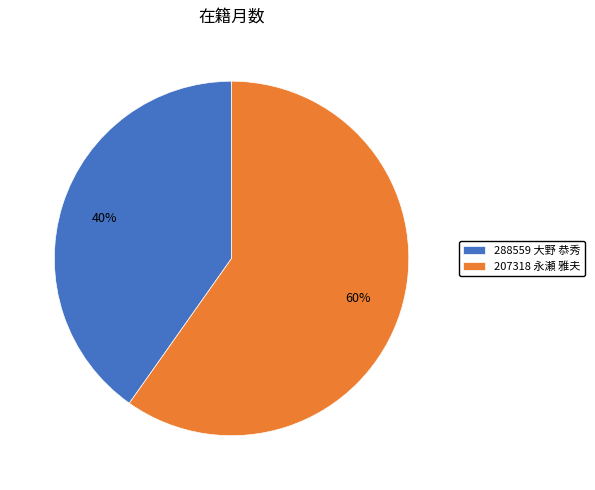

Is it true that 207318 永瀬 雅夫 is 60% of the pie?

True